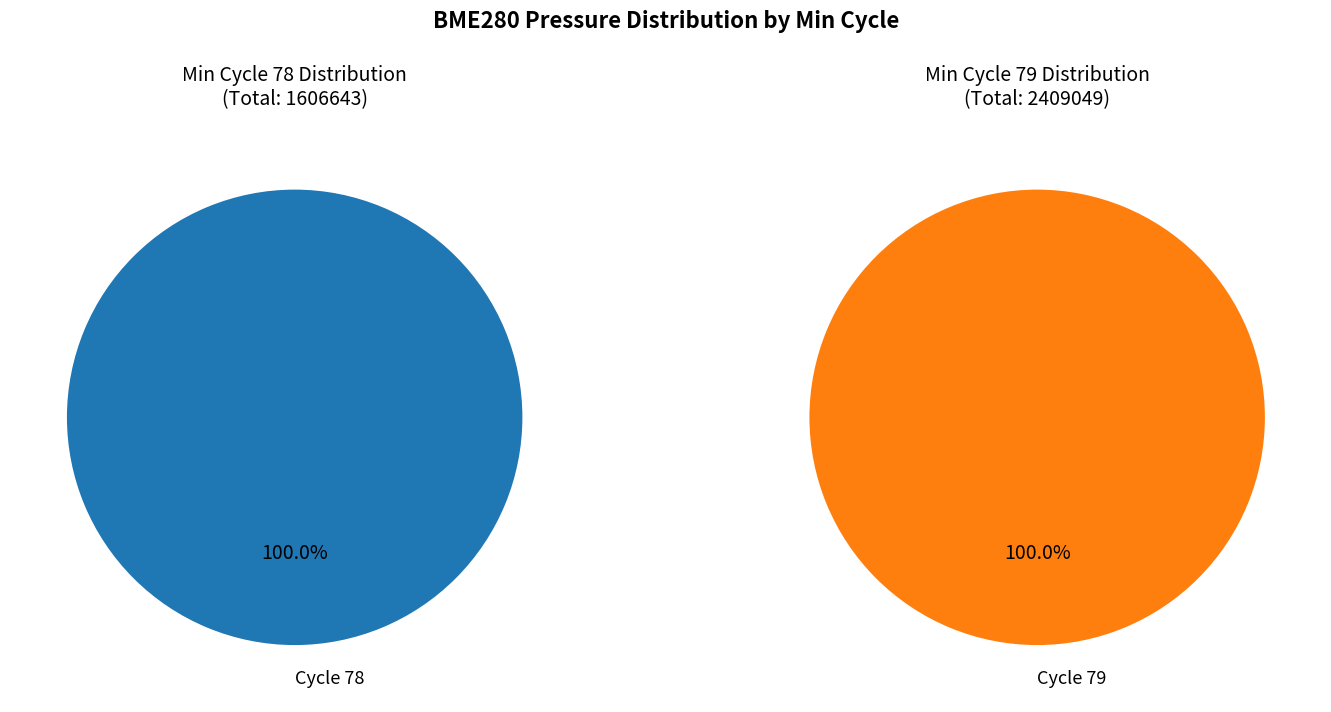

Is 34 the majority of the pie?

No